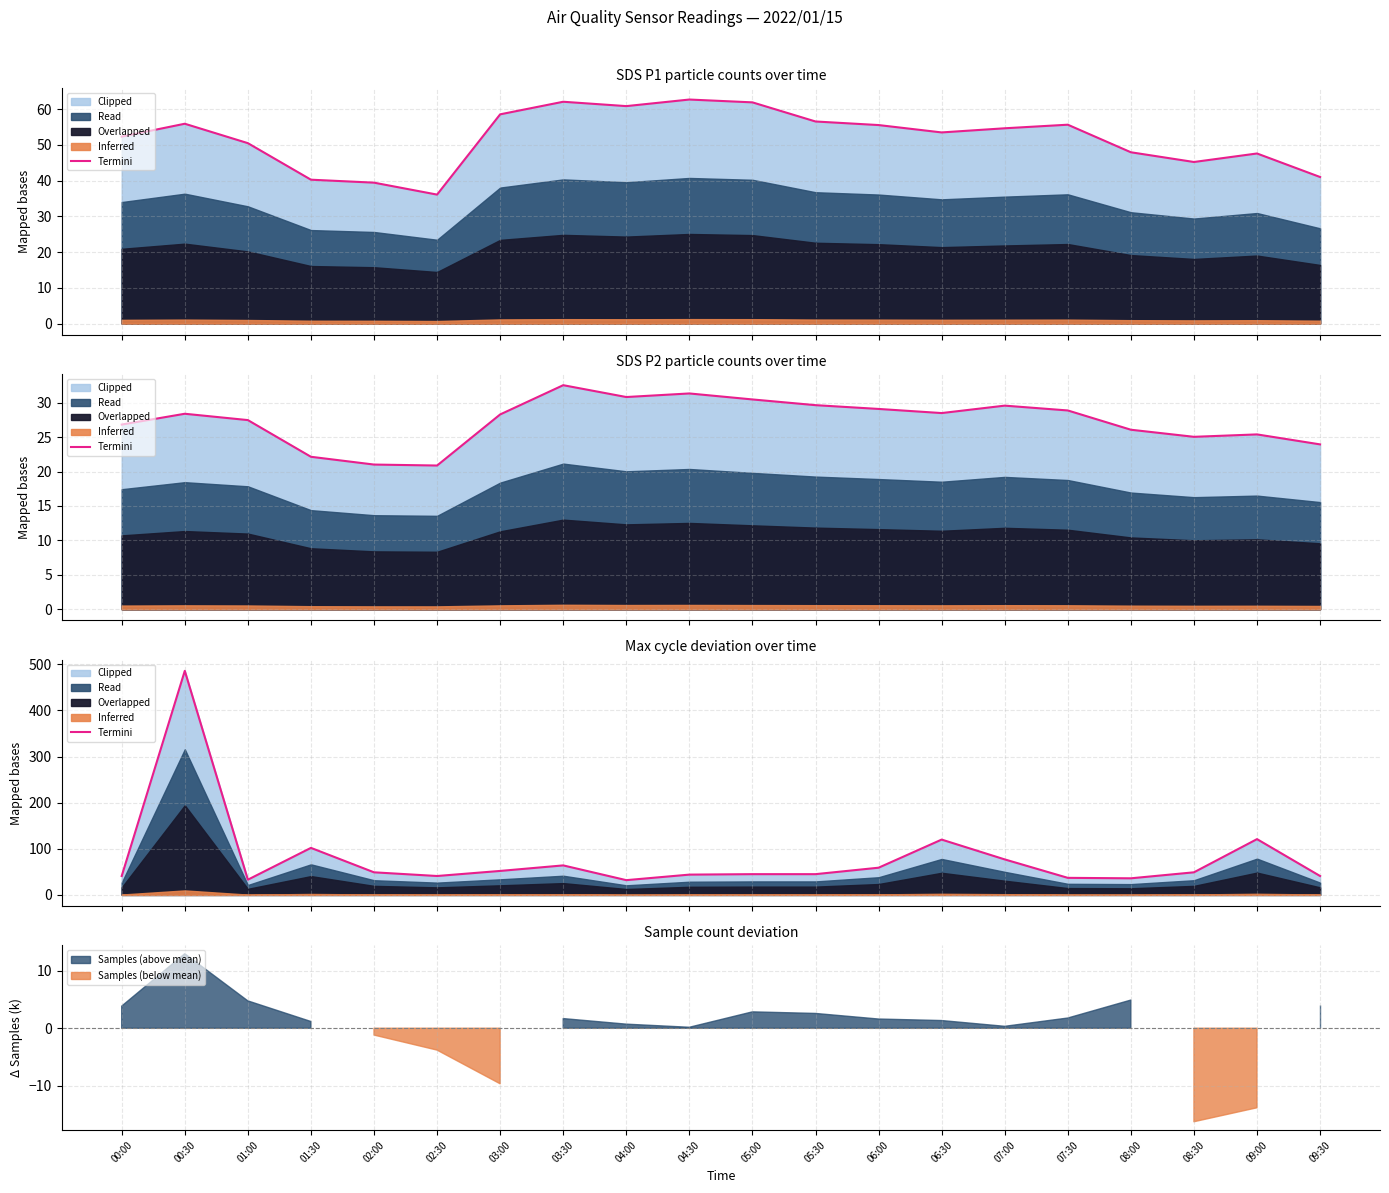

True or false: the data shows 134 at 07:00.

False